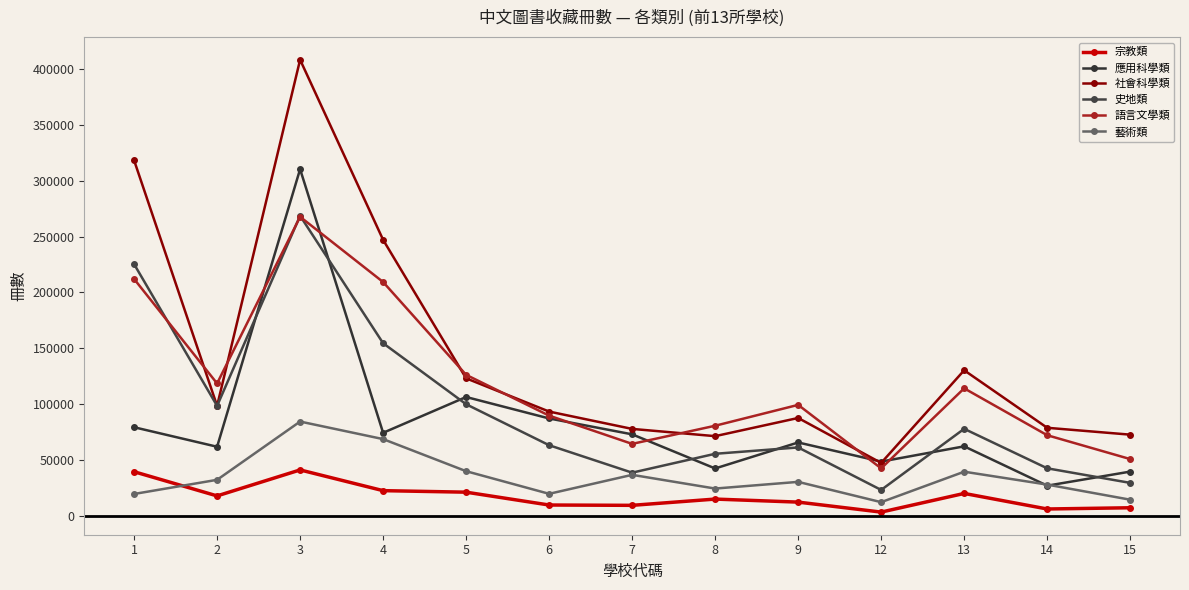

How many intersections are there between 社會科學類 and 史地類?

2